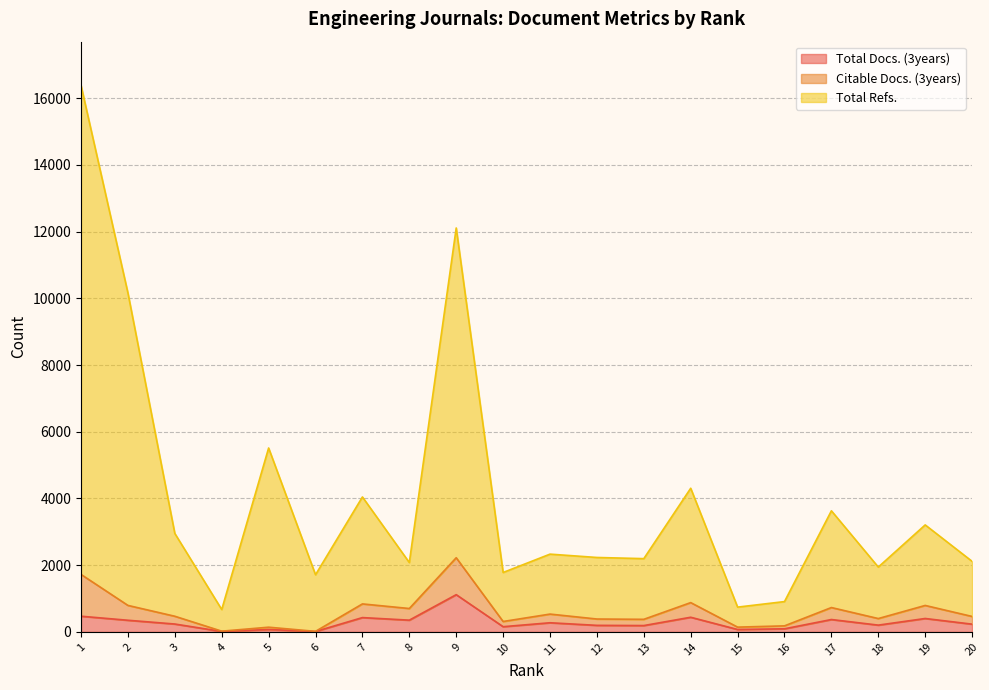

At which label does Total Docs. (3years) first exceed 236?

1